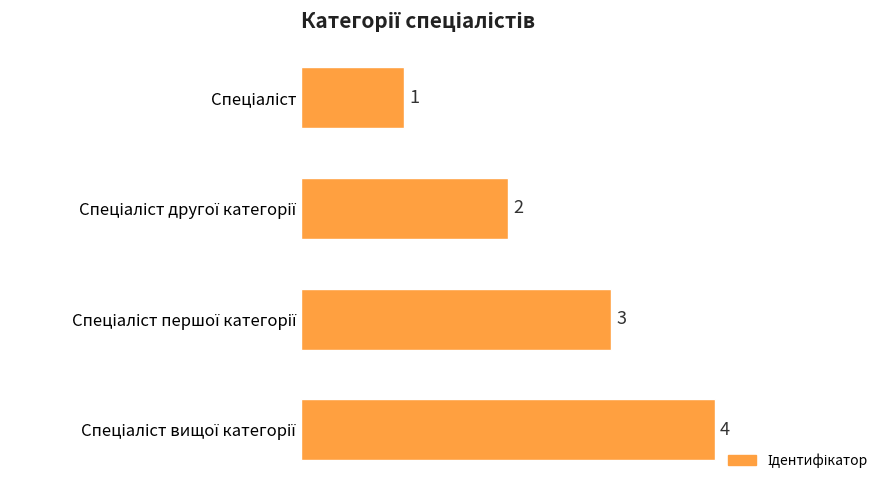

How many values are between 2 and 4?

3